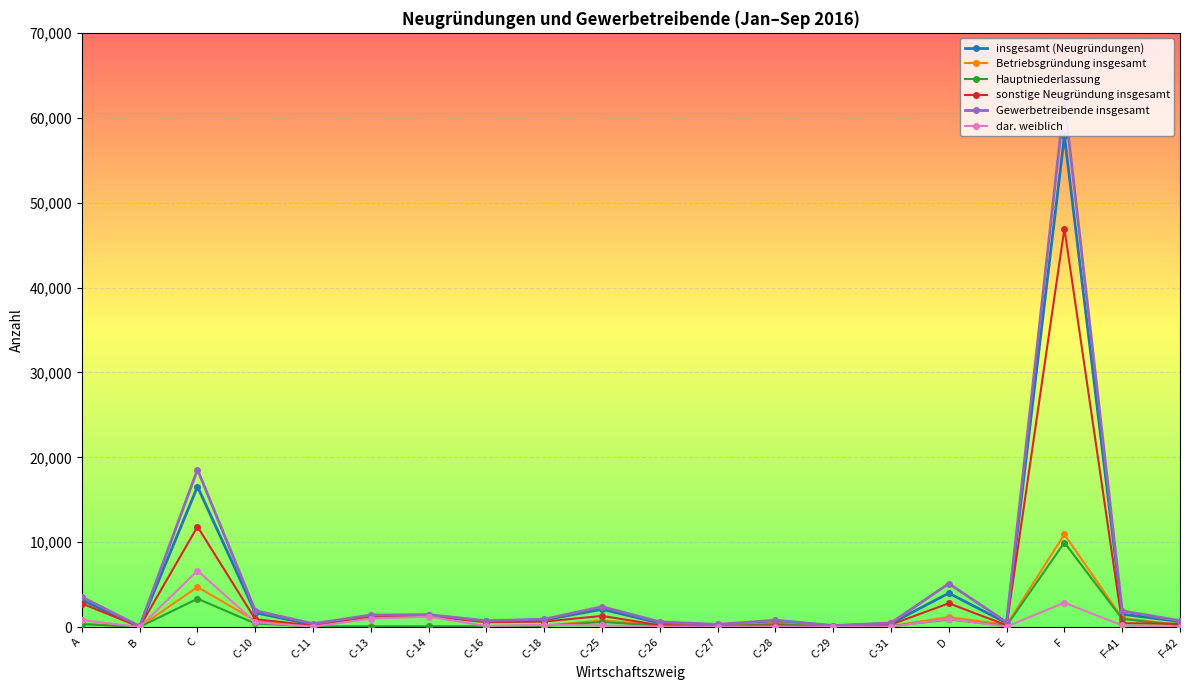

Where is the first local maximum for Betriebsgründung insgesamt?

C